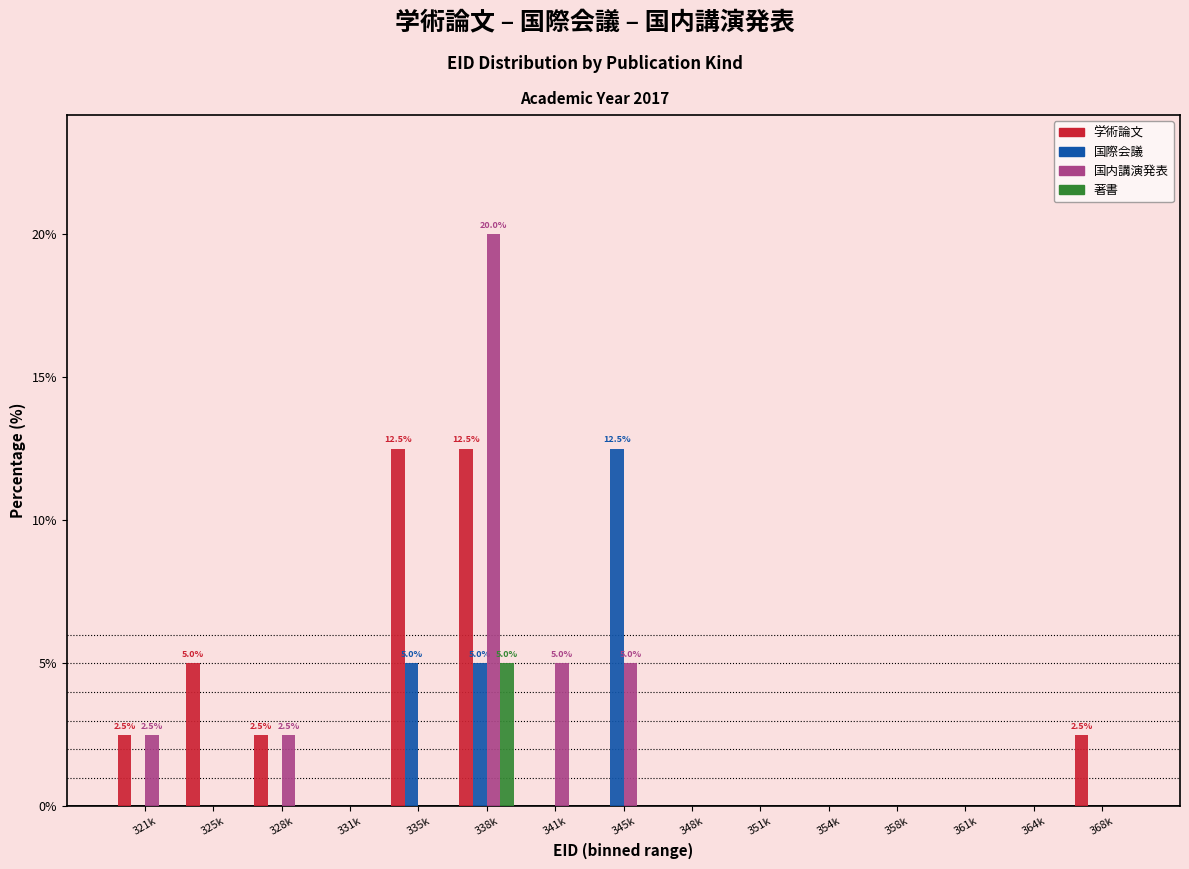

Between 325k and 331k, which series saw the biggest shift?

学術論文